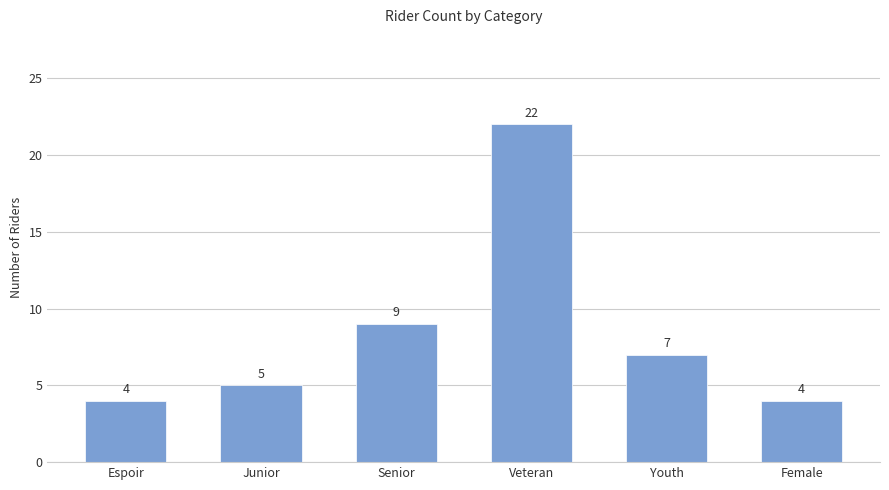

At which label is the value closest to 13?

Senior